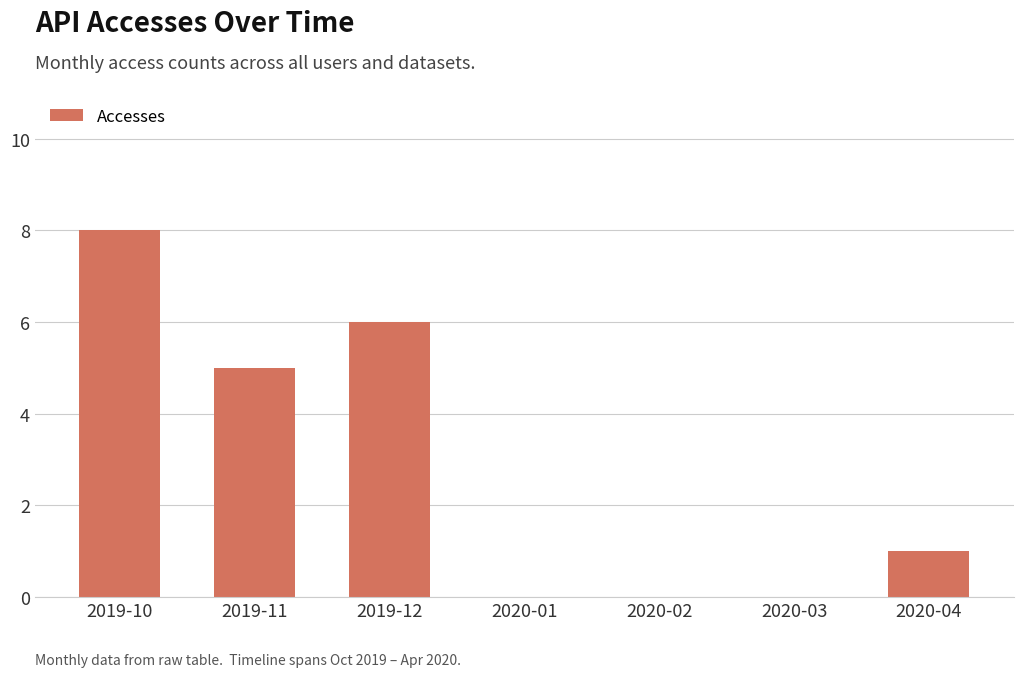

What is the sum of all values?

20